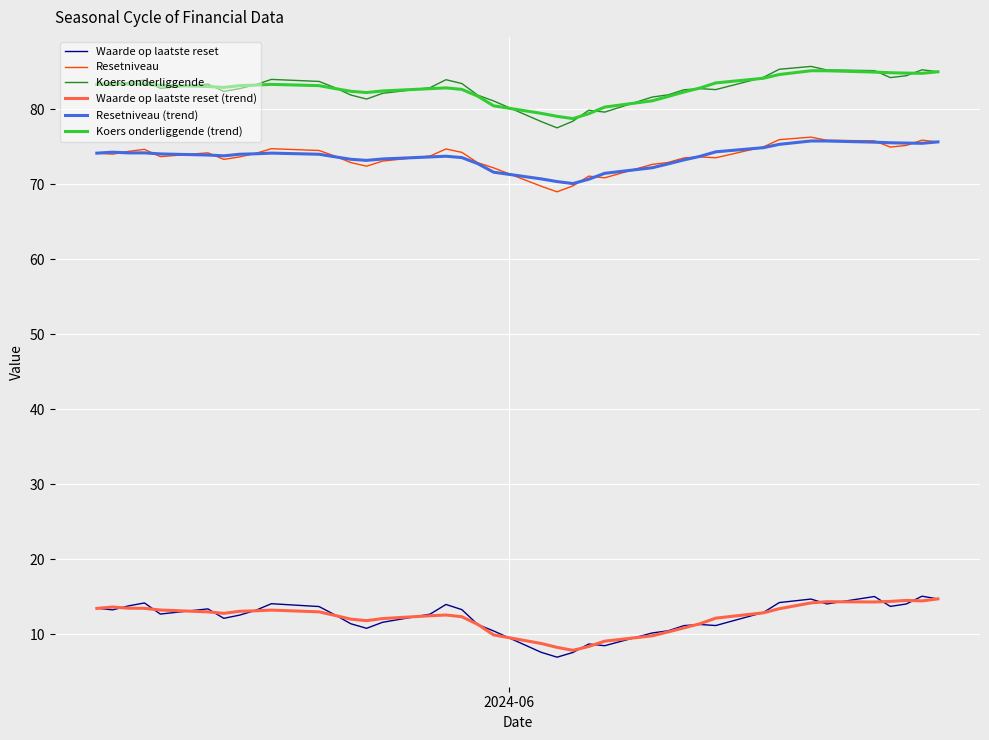

What is the minimum value for Resetniveau (trend)?

70.1